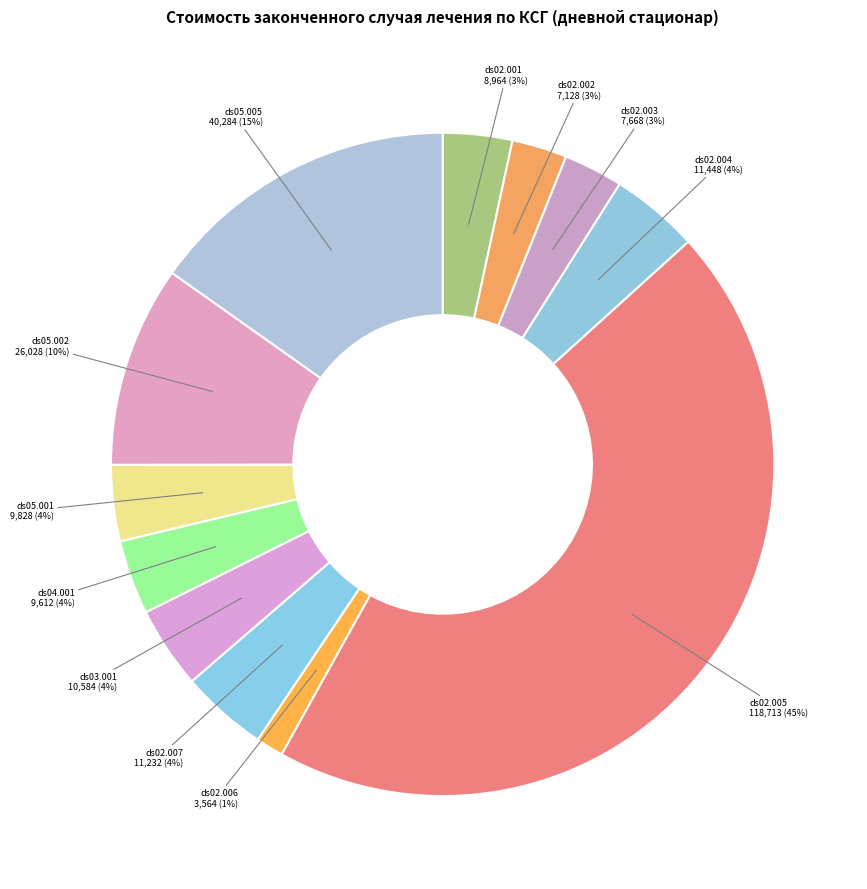

How many slices are in this pie chart?

12